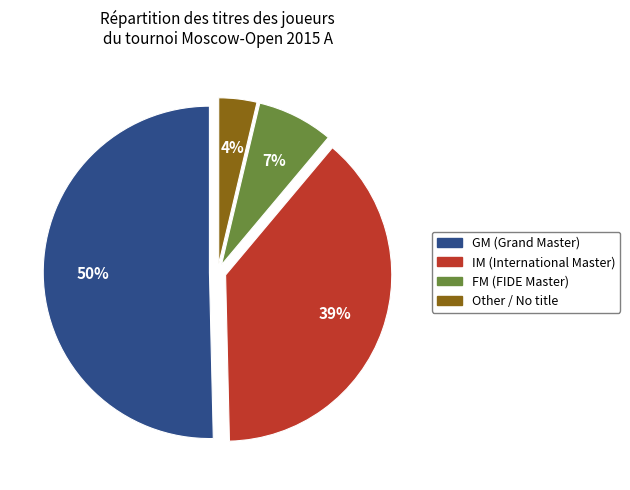

Rank the categories by value from lowest to highest.

Other, FM, IM, GM